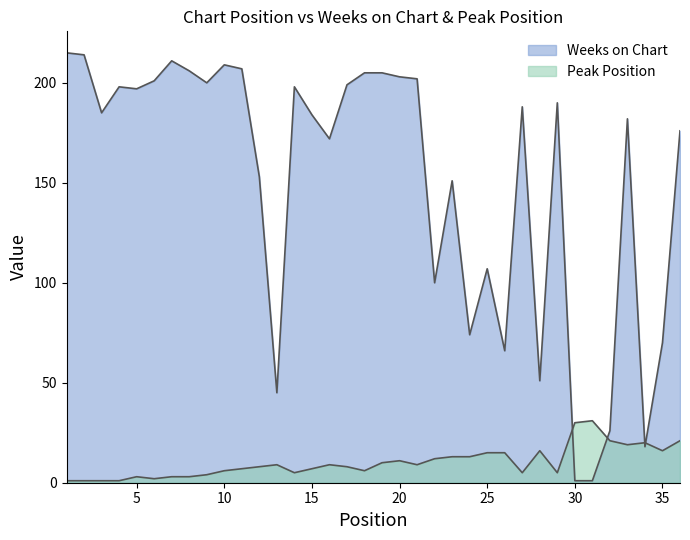

Count the number of categories in the chart.

36